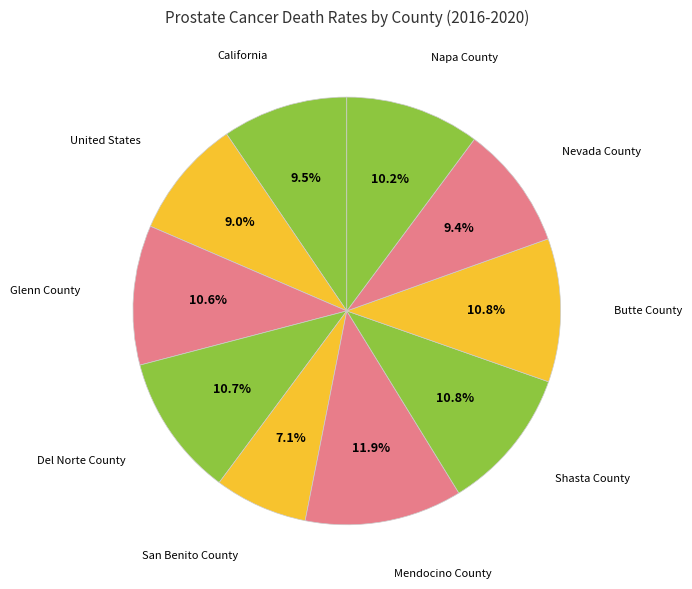

Count the number of slices in the pie.

10